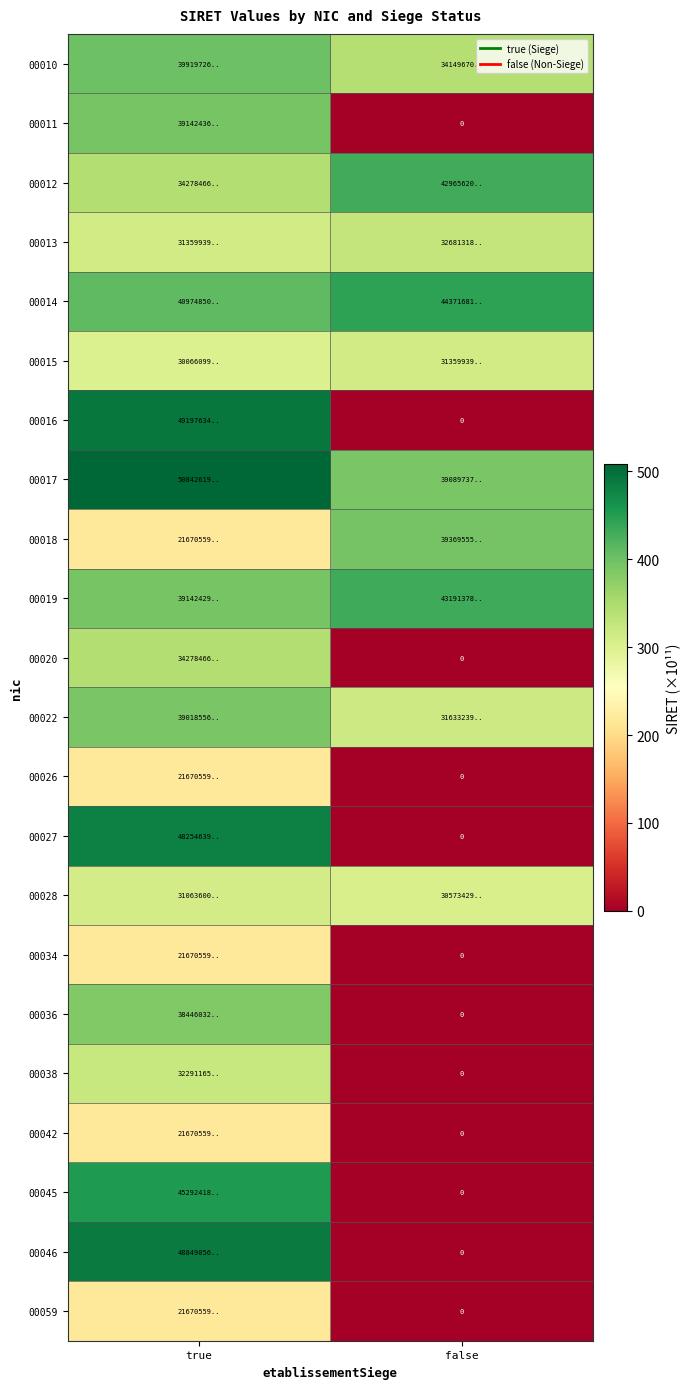

What is the average value of the 00027 series?

241.3